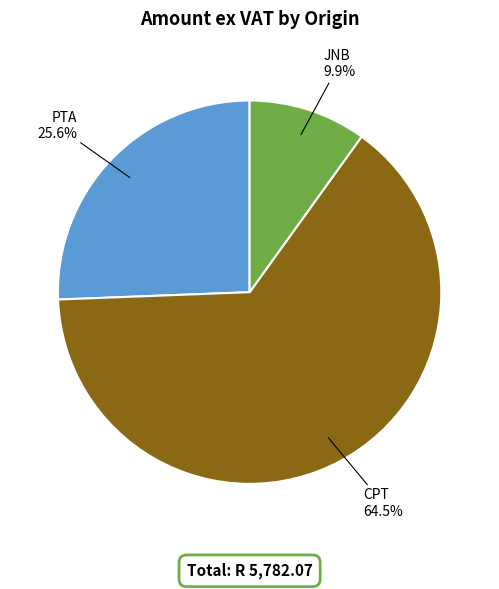

Which has a higher value, CPT or PTA?

CPT